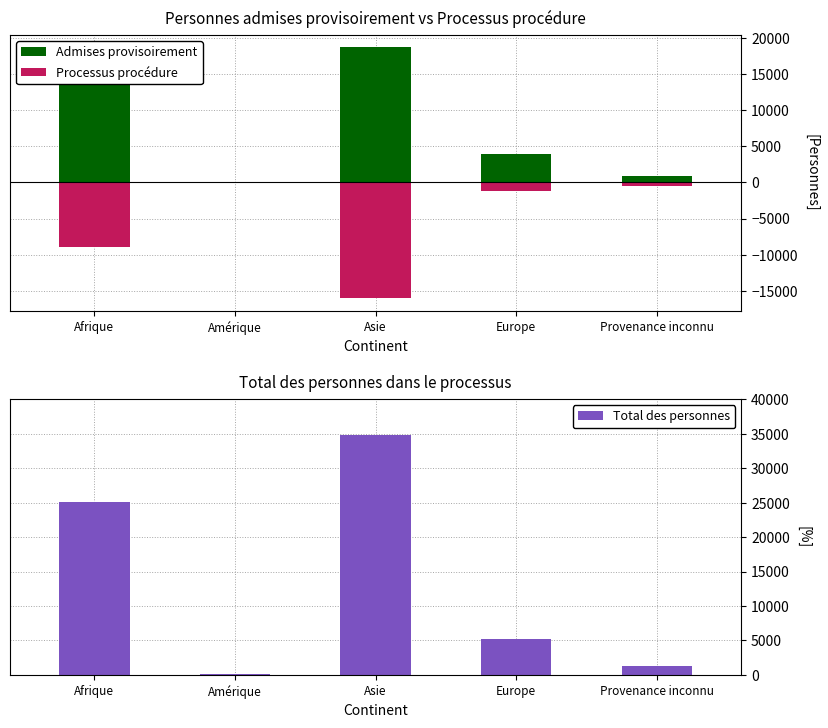

Is the value of Admises provisoirement at Asie greater than the value of Processus procédure at Amérique?

Yes